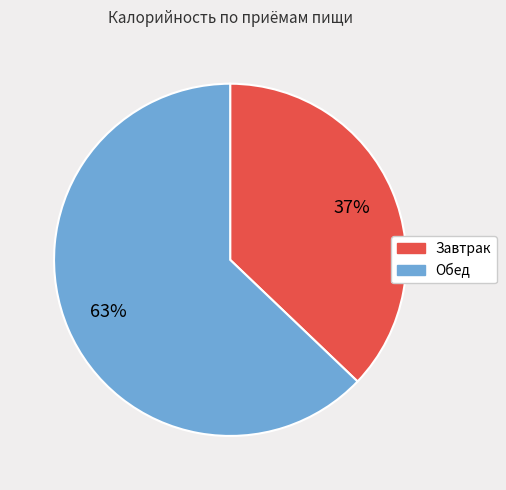

What is the ratio of the value at Обед to the value at Завтрак?

1.7